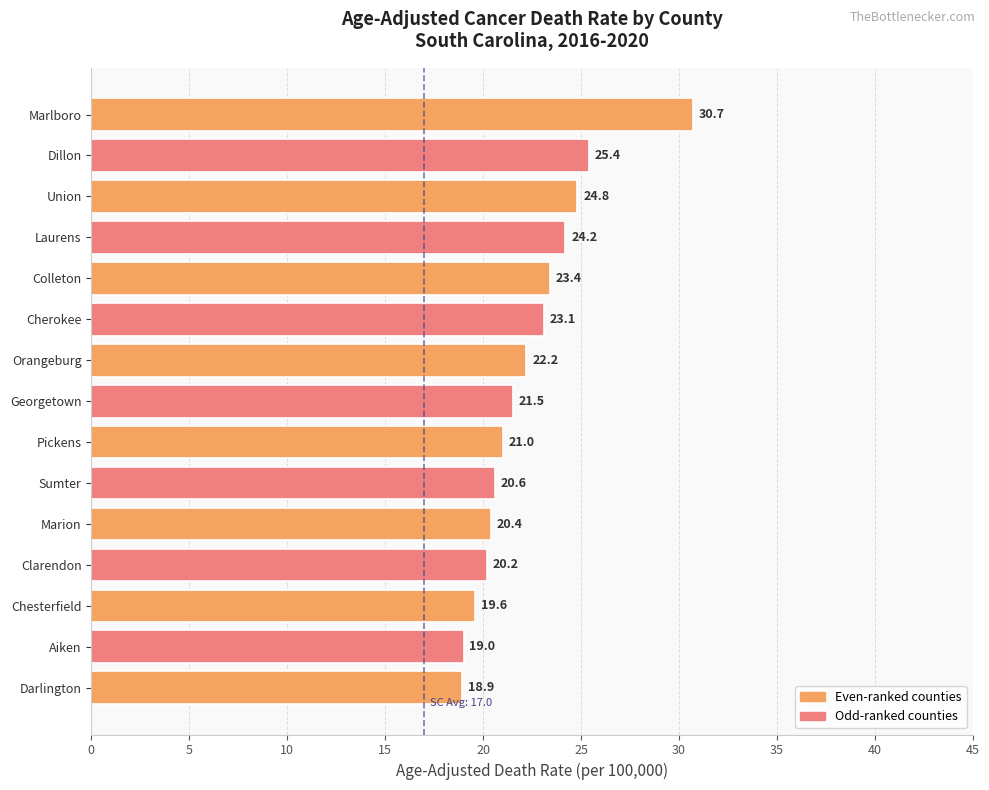

What is the ratio of the value at Marlboro to the value at Union?

1.2